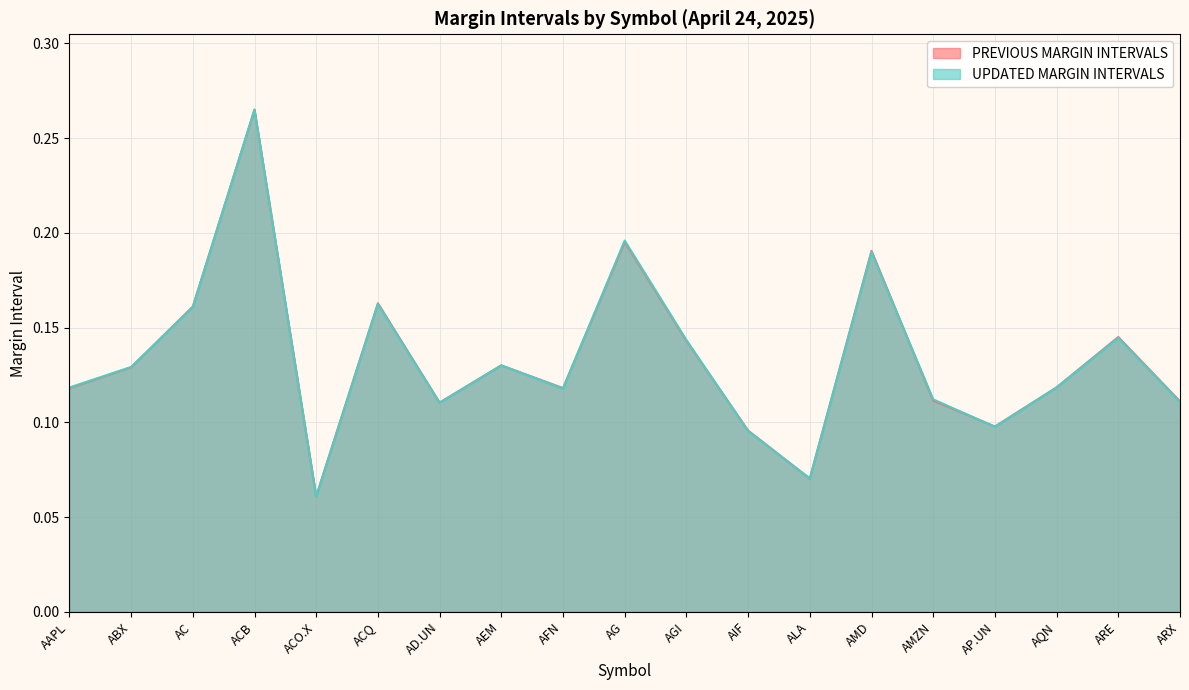

What is the label of the 15th point from the right?

ACO.X